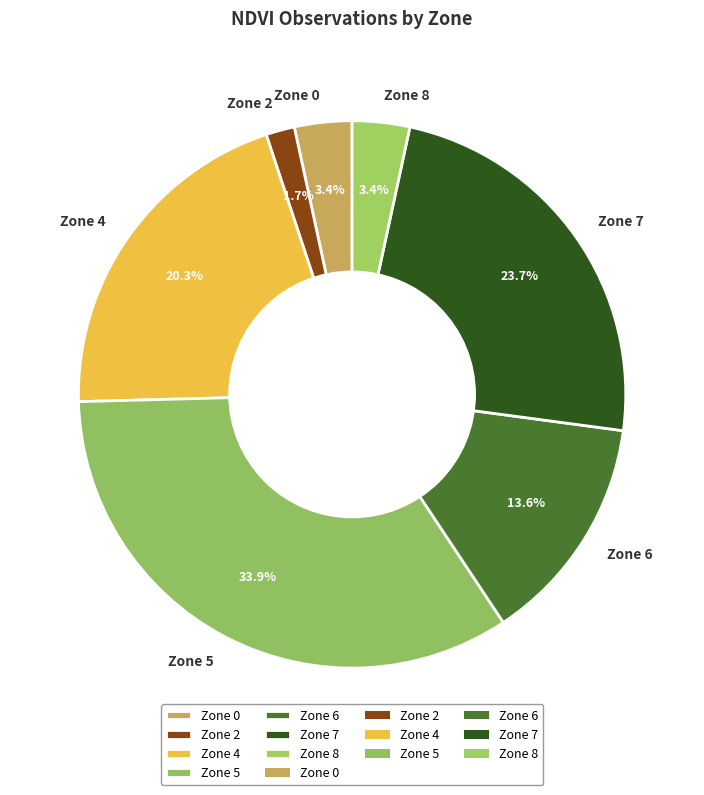

Which category has the biggest portion of the pie?

Zone 5